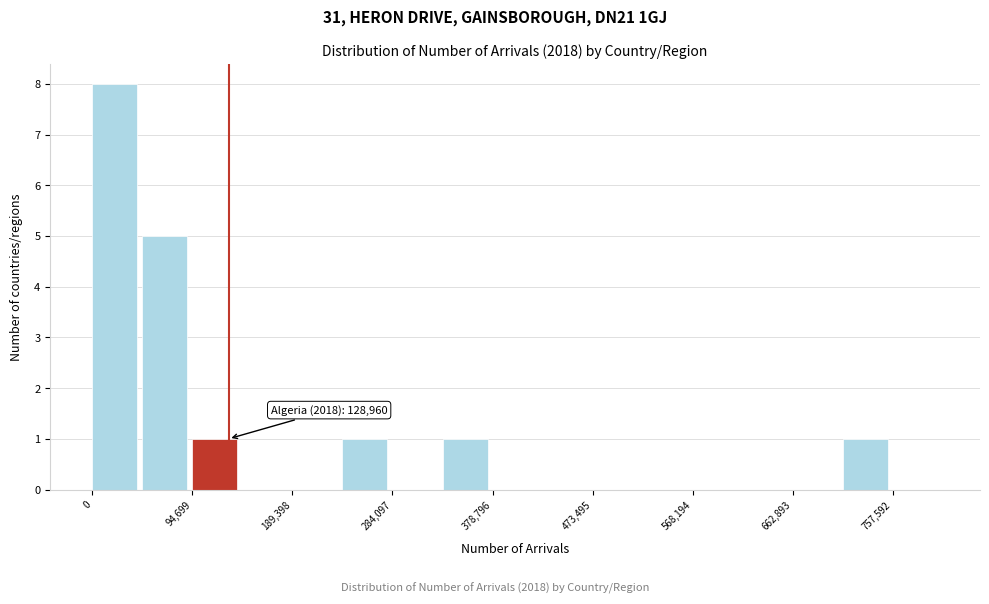

Which range on the x-axis has the tallest bar?

0 to 50000